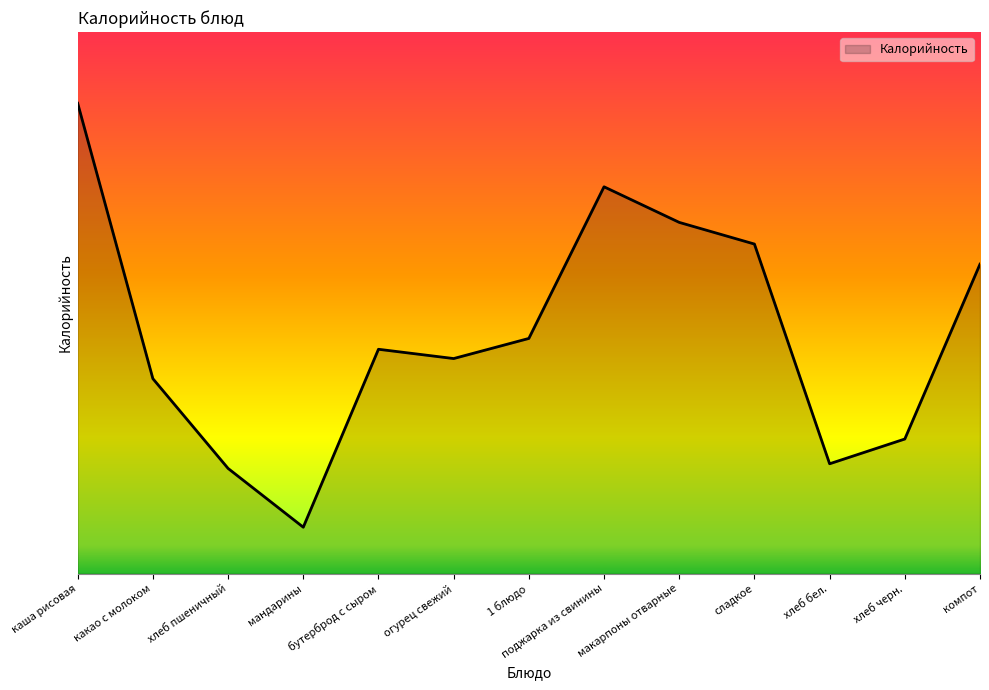

What is the difference between the values at хлеб бел. and бутерброд с сыром?

74